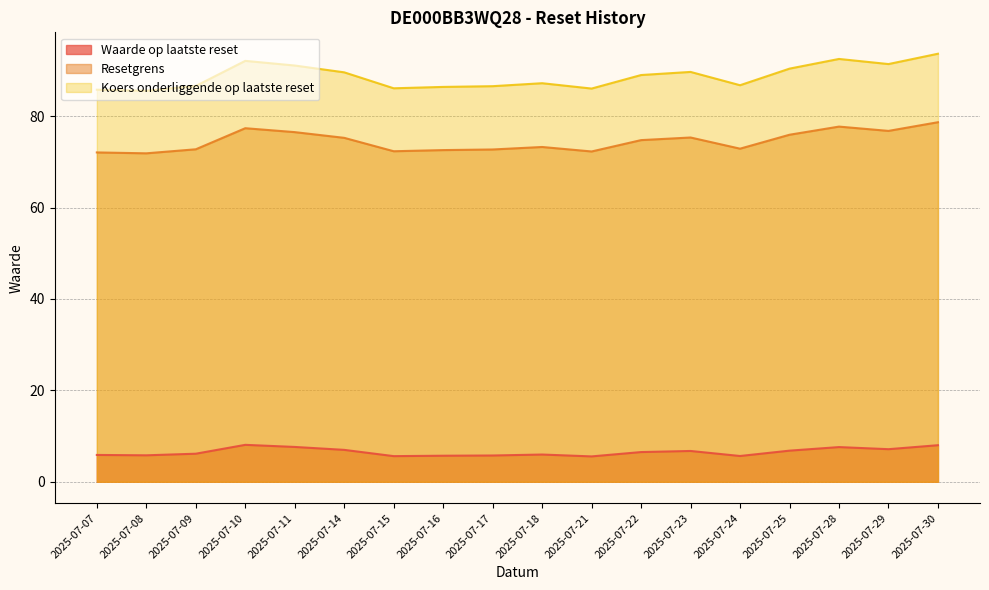

What is the sum of the Koers onderliggende op laatste reset values at 2025-07-29 and 2025-07-07?

177.2